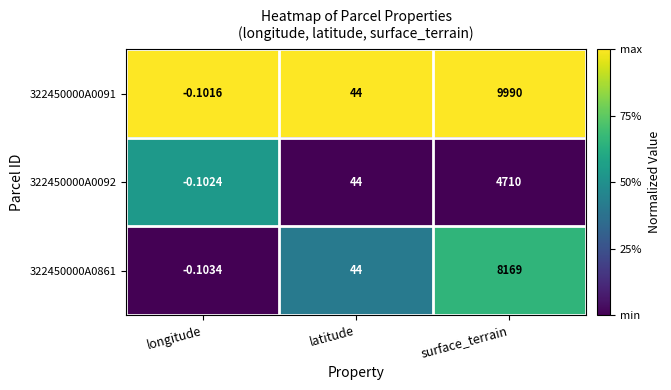

What is the total value across all series at longitude?

-0.3